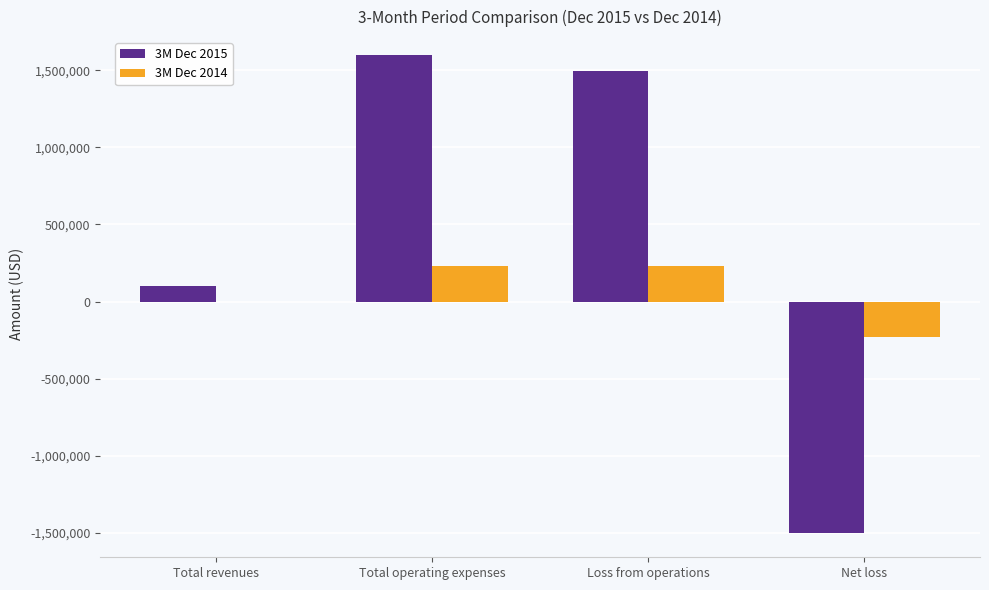

Which category has the highest value in the 3M Dec 2015 series?

Total operating expenses